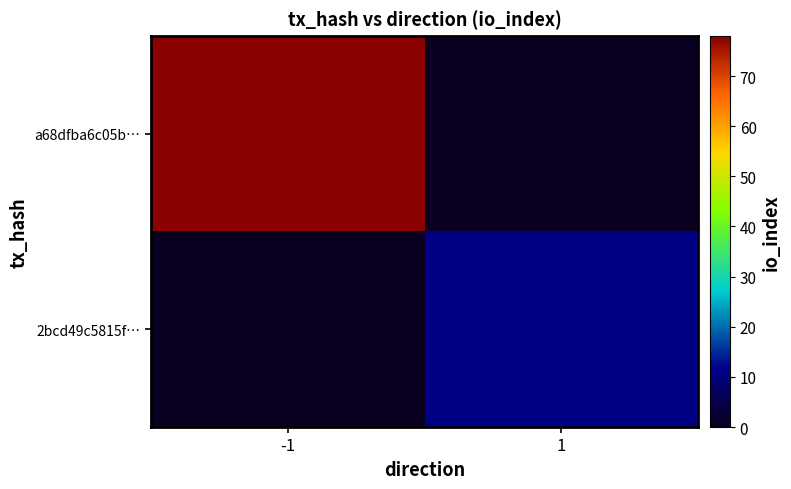

At which category is the sum across all series the highest?

-1